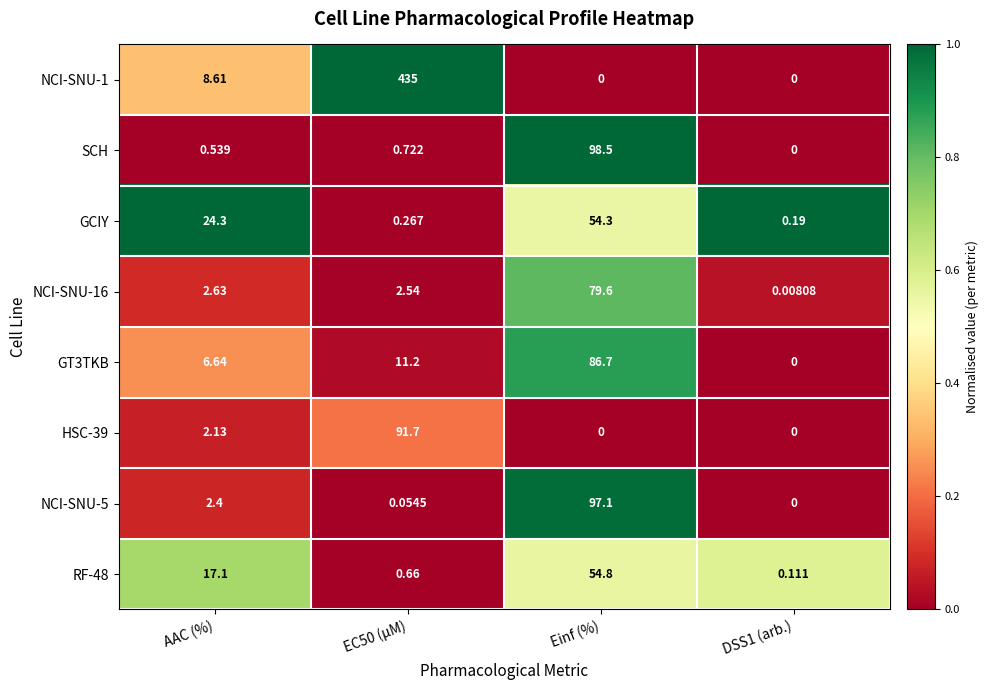

Between AAC (%) and Einf (%), which series saw the biggest shift?

SCH